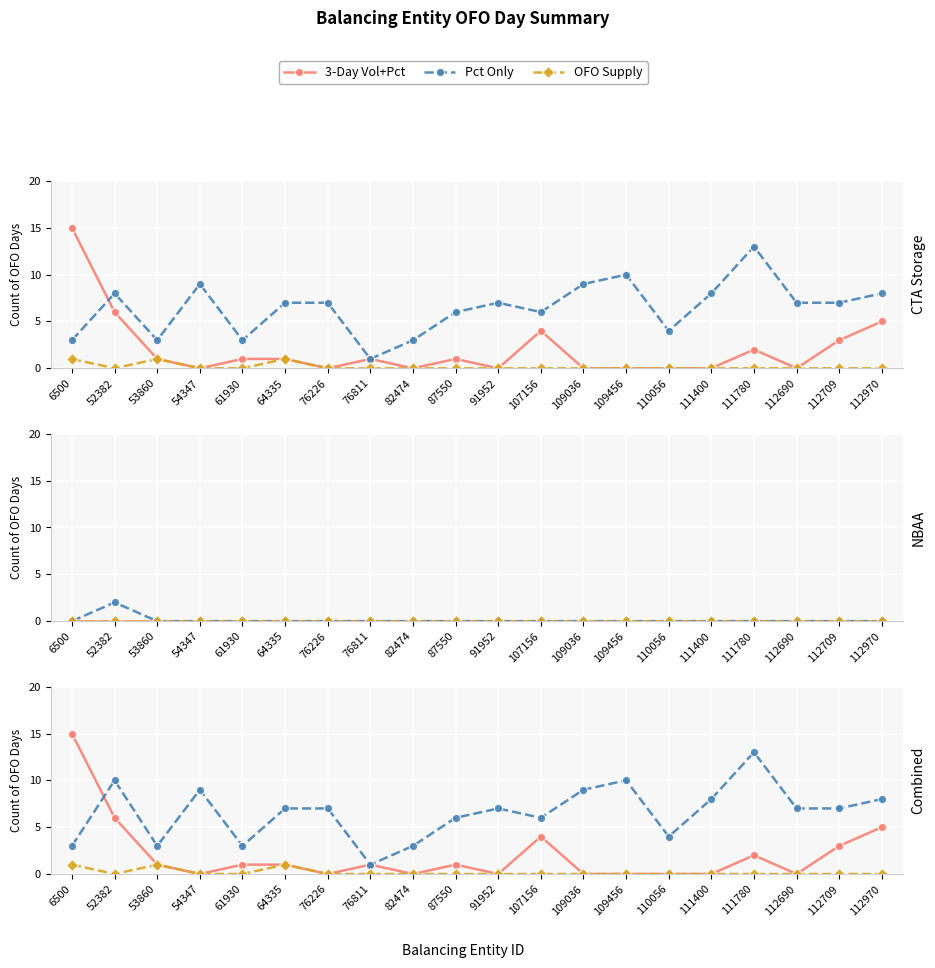

How many data points in 3-Day Vol+Pct are above 1?

6